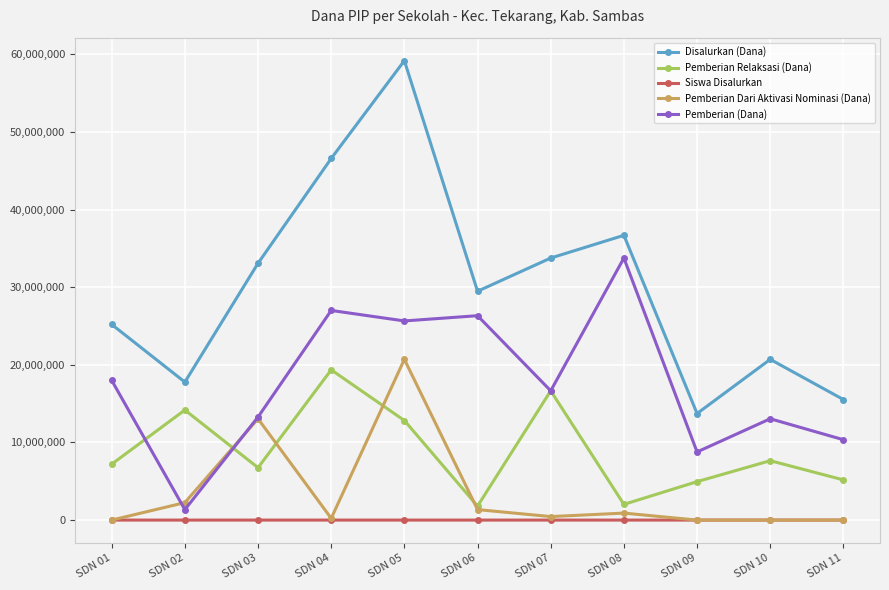

True or false: Pemberian (Dana) has more than 2 interior local peaks.

True